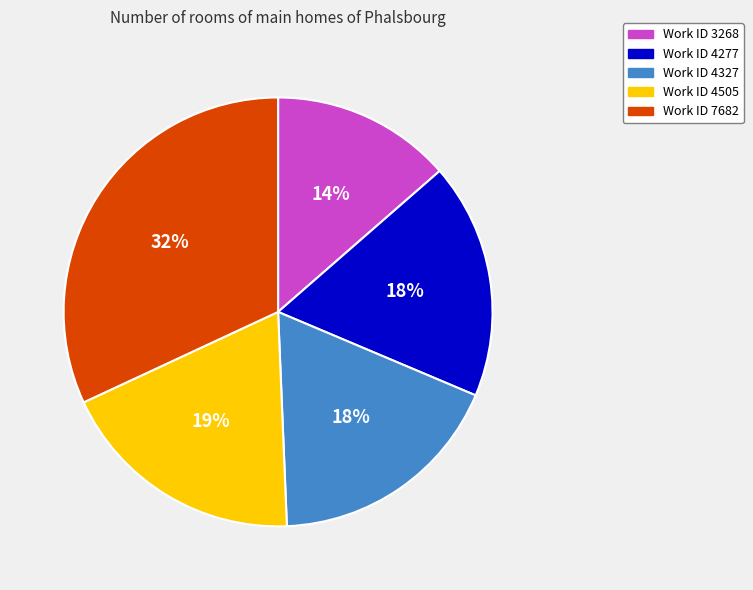

To the nearest percent, what is the average slice percentage?

20%